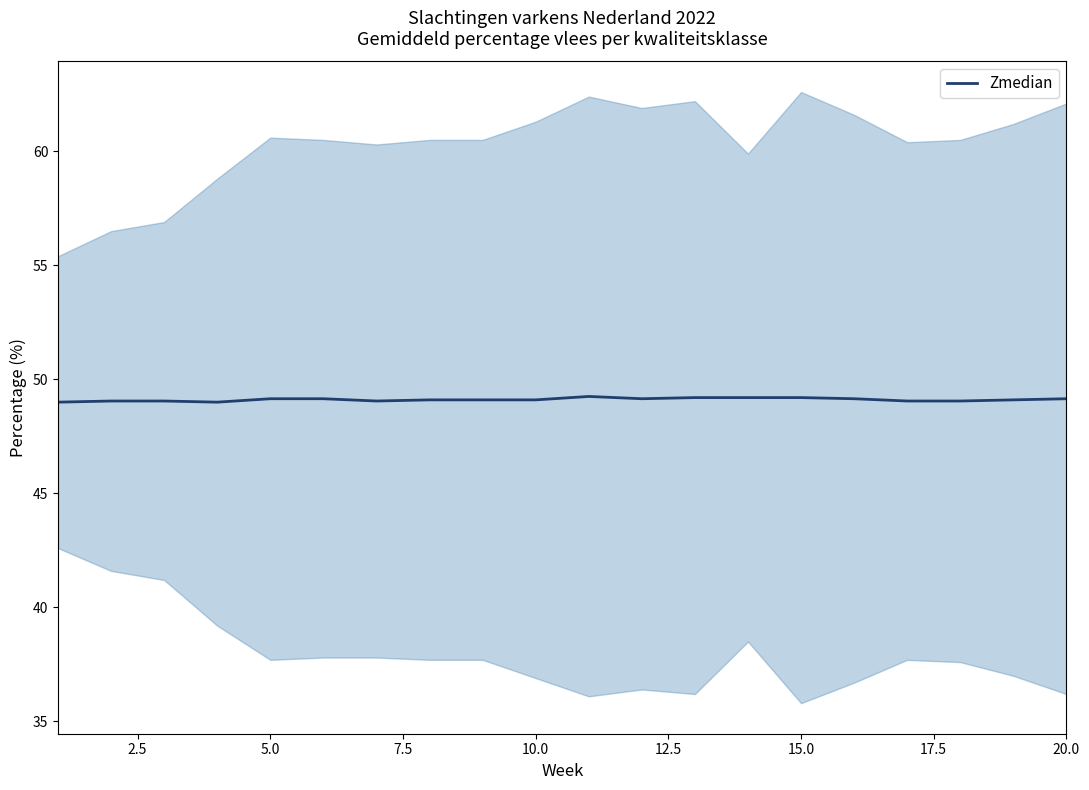

The value of Zmedian at 5.0 is 81.2. True or false?

False